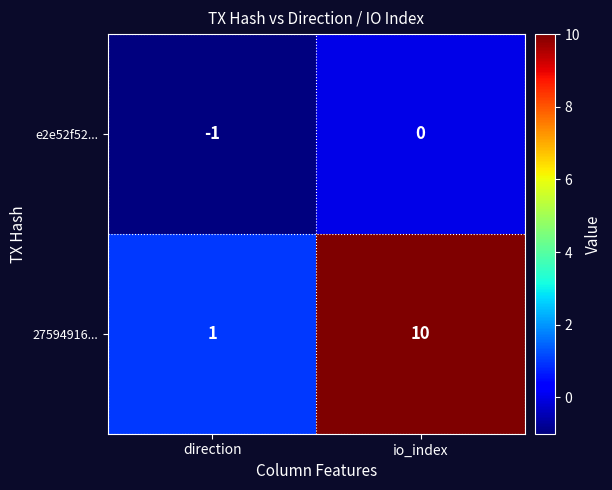

What is the sum of all 27594916... values?

11